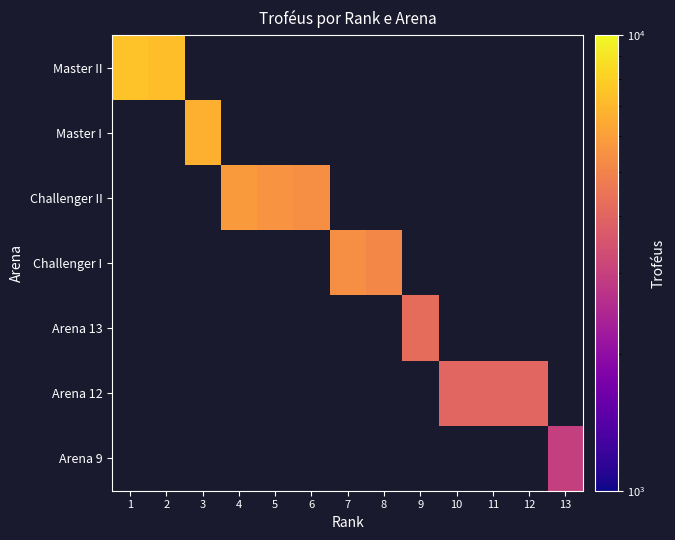

Count the number of data series in this chart.

7